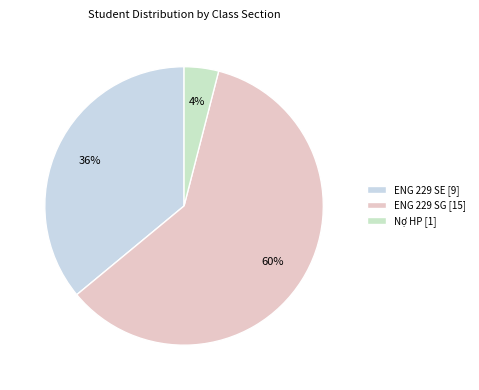

Rank the categories by value from lowest to highest.

Nợ HP, ENG 229 SE, ENG 229 SG